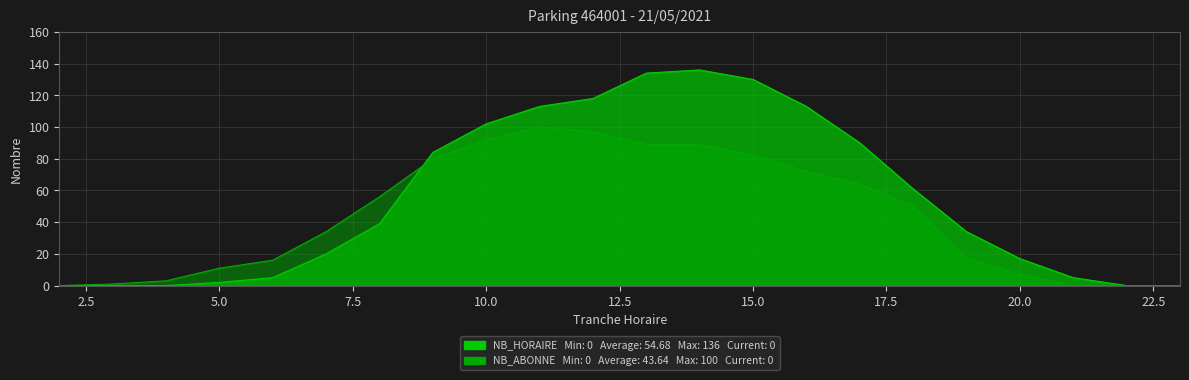

What is the total value across all series at 18?

111